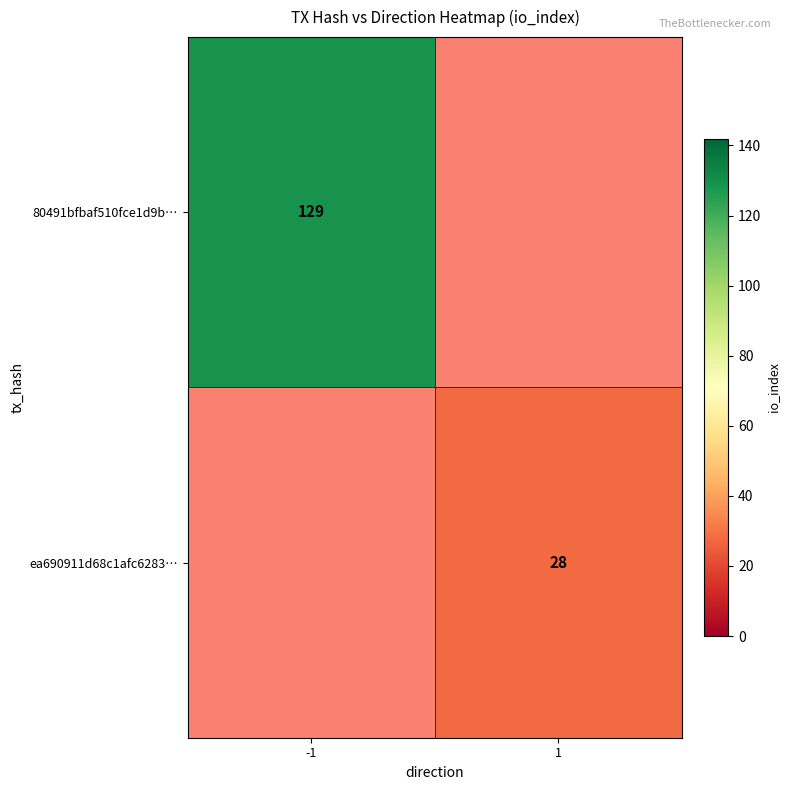

Which label corresponds to the smallest value in the chart?

1